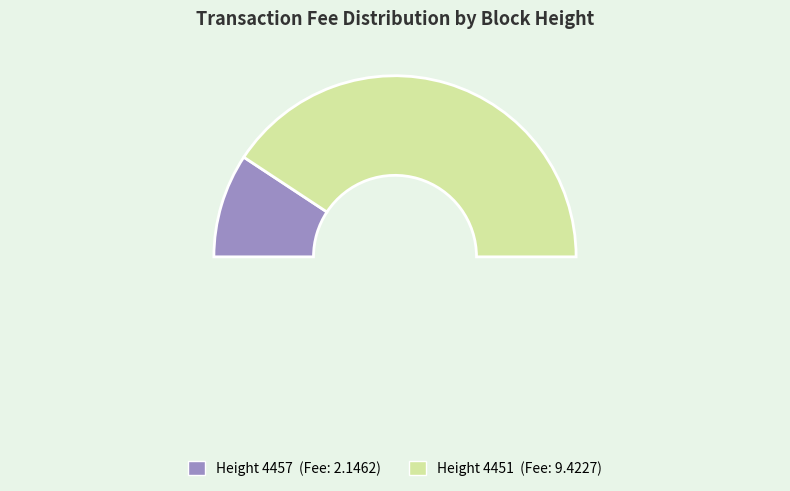

Does 4451 represent more than half of the total?

Yes